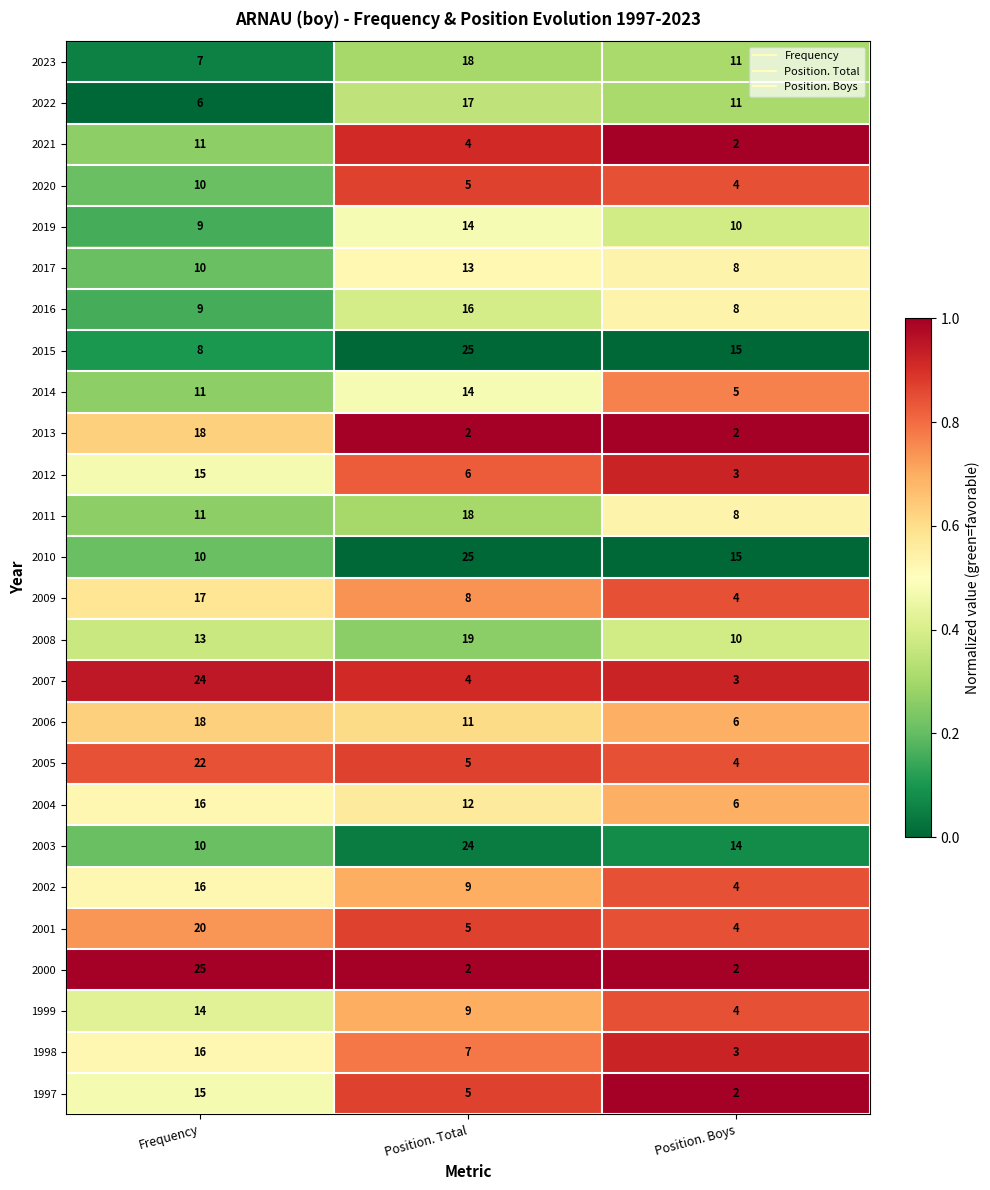

What is the difference between the highest and lowest values at Position. Boys?

13